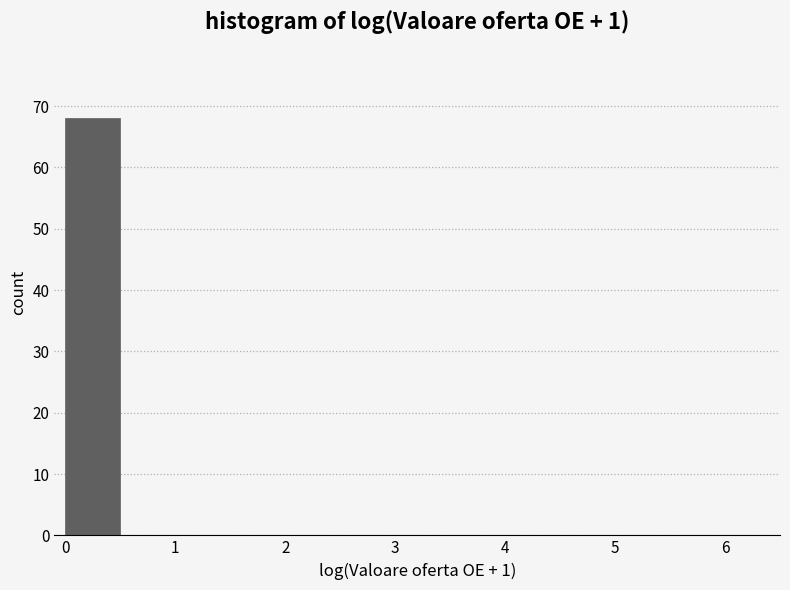

Reading left to right, transcribe this chart: for each bar, give the range it covers on the x-axis and its height. The values are not printed on the chart, so give them approximately, as read against the axis.

0.0 to 0.5: 68
0.5 to 1.0: 0
1.0 to 1.5: 0
1.5 to 2.0: 0
2.0 to 2.5: 0
2.5 to 3.0: 0
3.0 to 3.5: 0
3.5 to 4.0: 0
4.0 to 4.5: 0
4.5 to 5.0: 0
5.0 to 5.5: 0
5.5 to 6.0: 0
6.0 to 6.5: 0